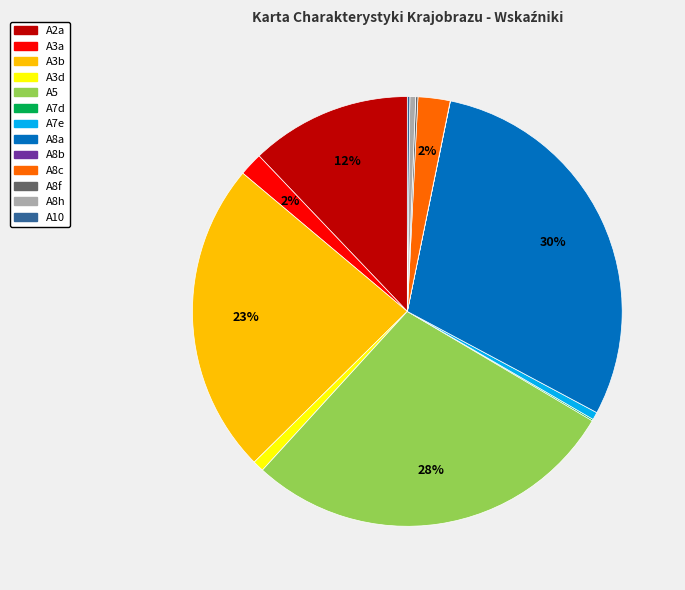

To the nearest percent, what portion does A2a represent?

12%